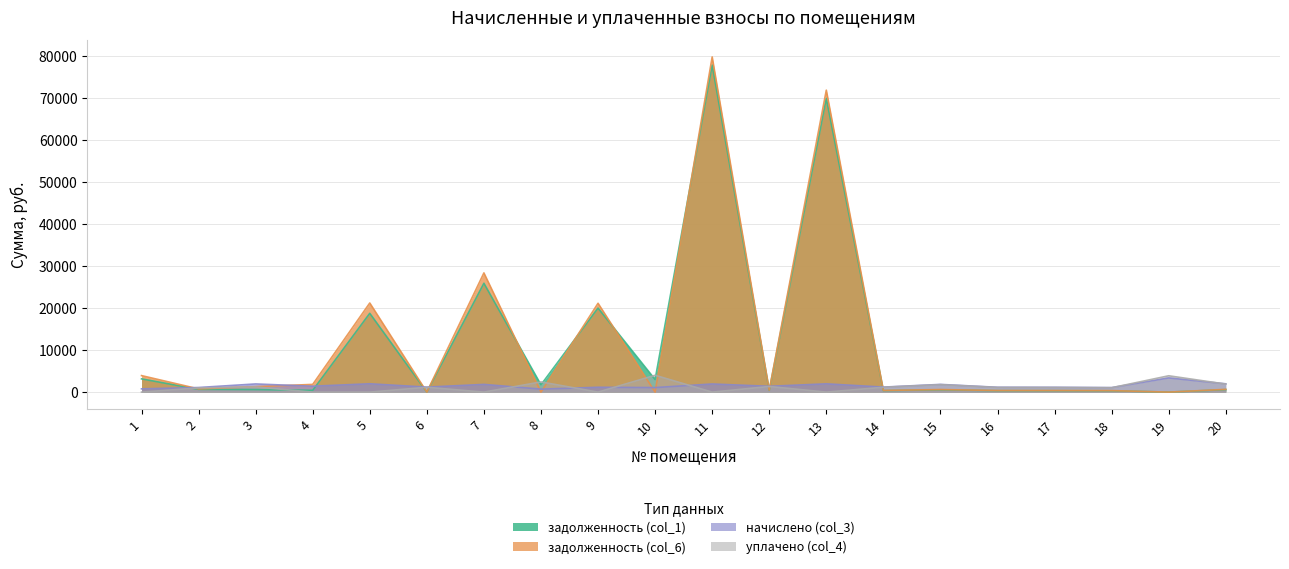

What is the average value of the задолженность (col_1) series?

11242.8